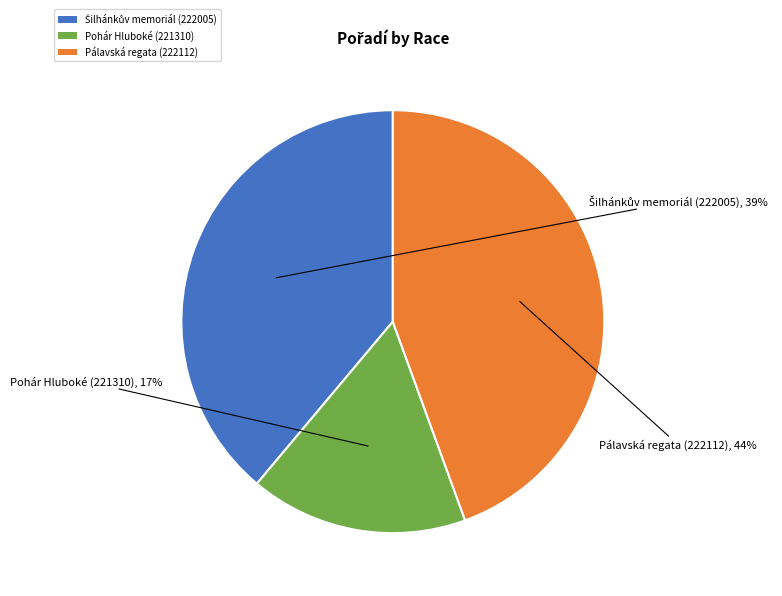

How many slices are in this pie chart?

3